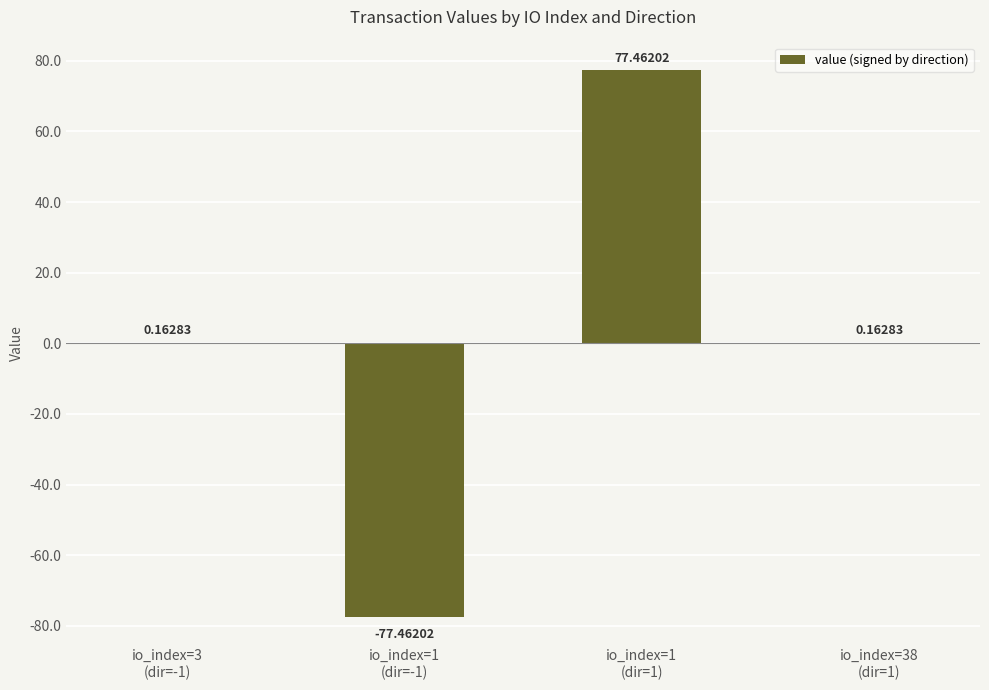

What is the sum of all values?

0.3